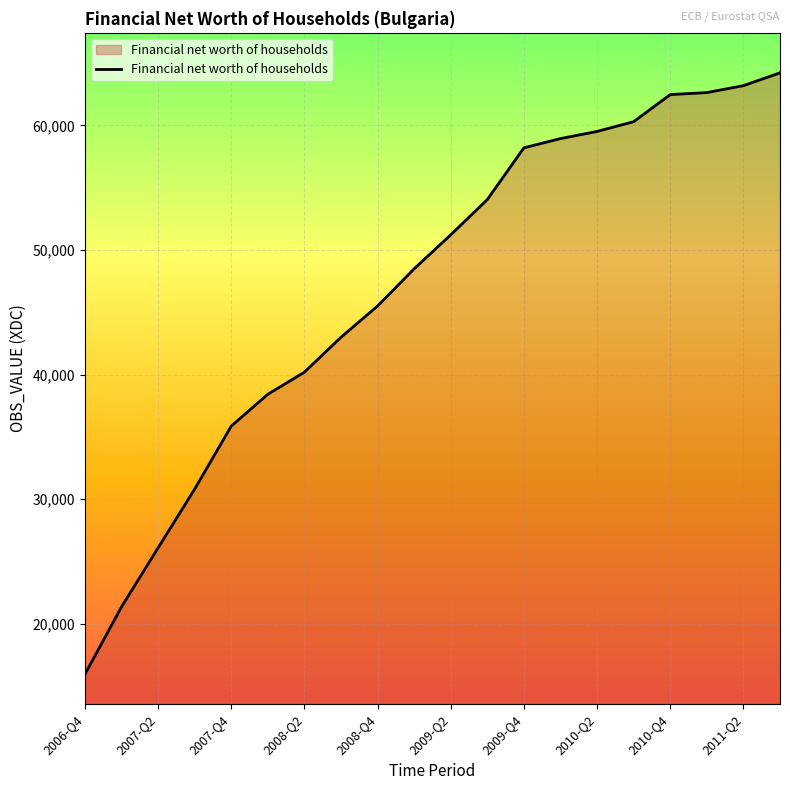

What is the smallest value displayed?

15927